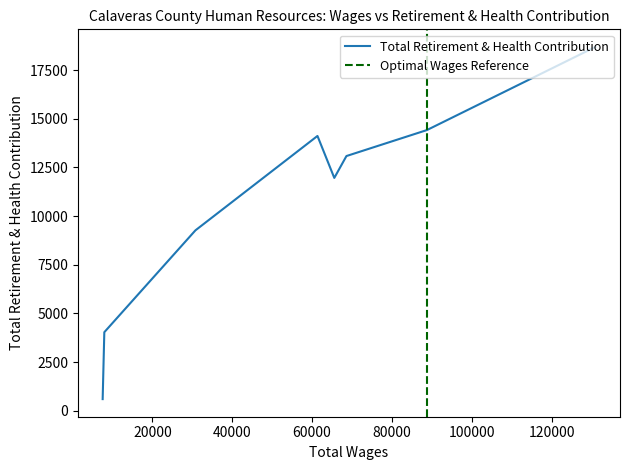

Which label corresponds to the smallest value in the chart?

7558